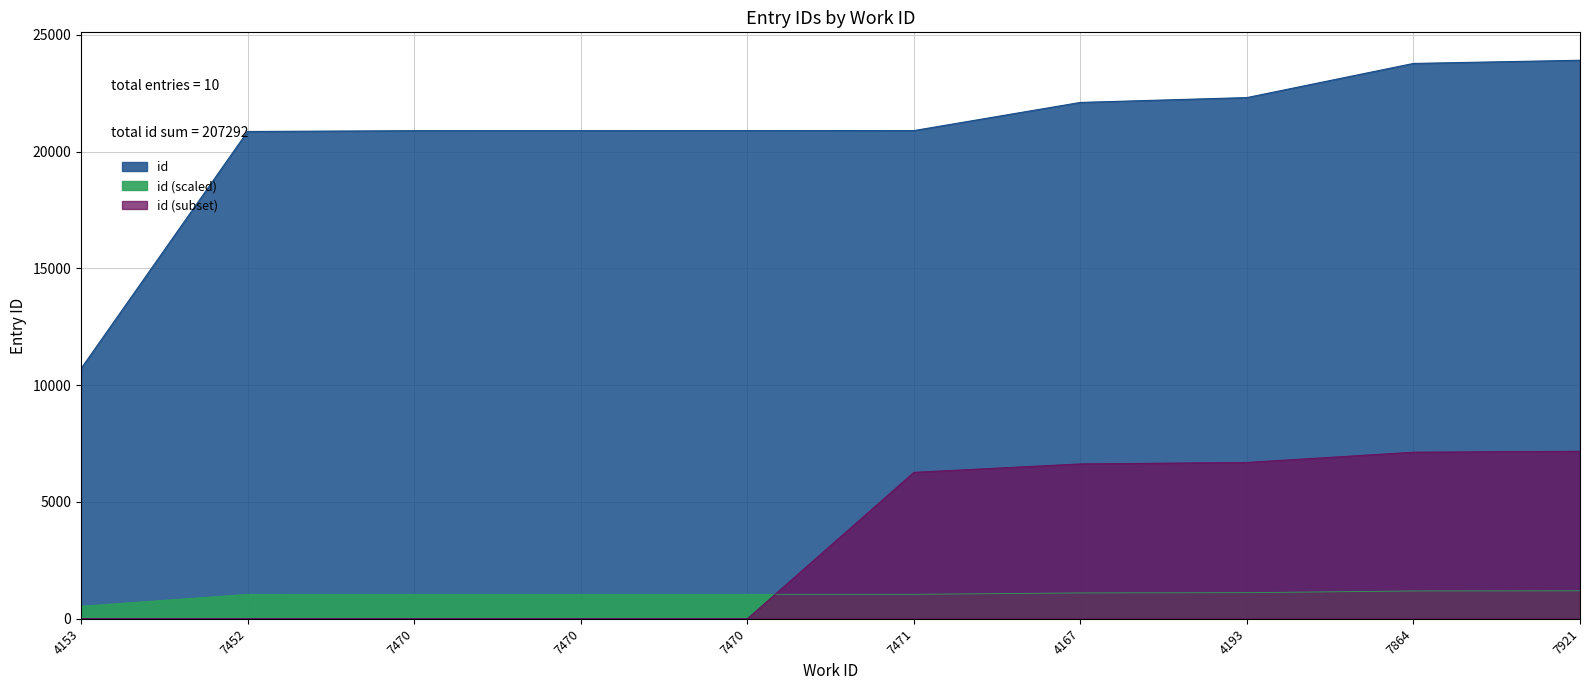

What is the ratio of the value at 7470 to the value at 7470?

1.0